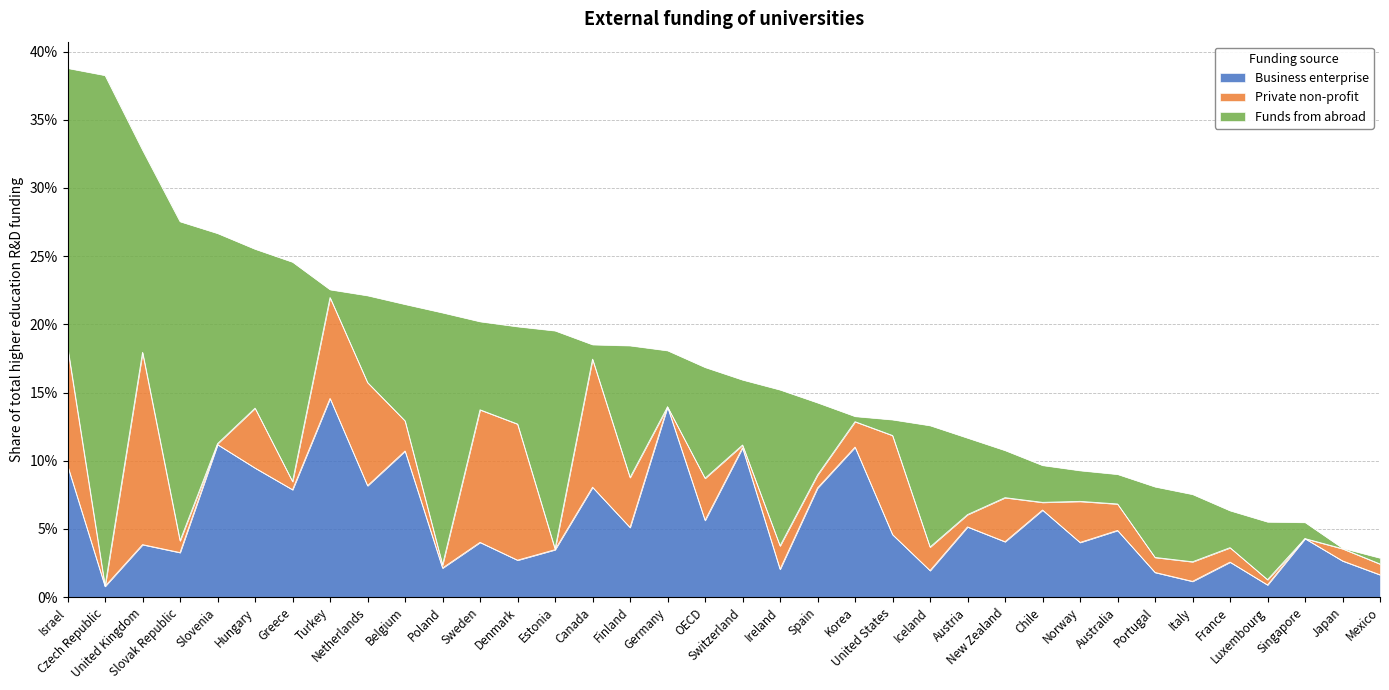

The Private non-profit series shows 0.0 at Greece. True or false?

False